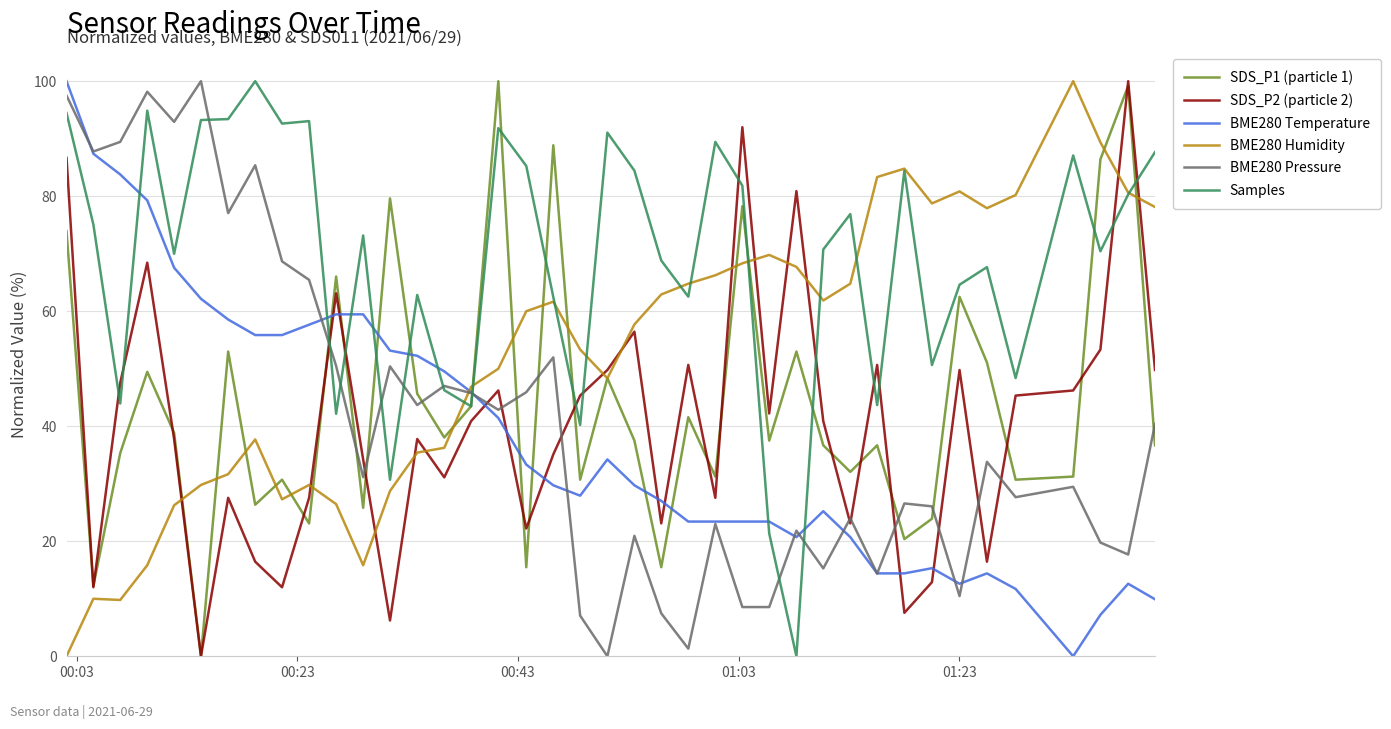

True or false: SDS_P1 (particle 1) and BME280 Temperature intersect in this chart.

True